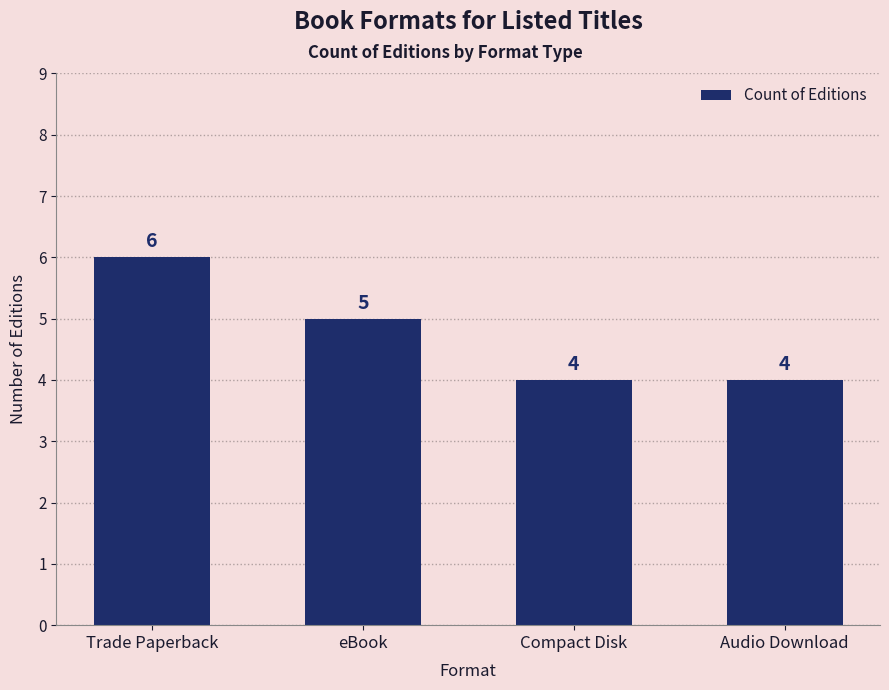

Reading right to left, extract all data points from this chart.

Audio Download=4	Compact Disk=4	eBook=5	Trade Paperback=6